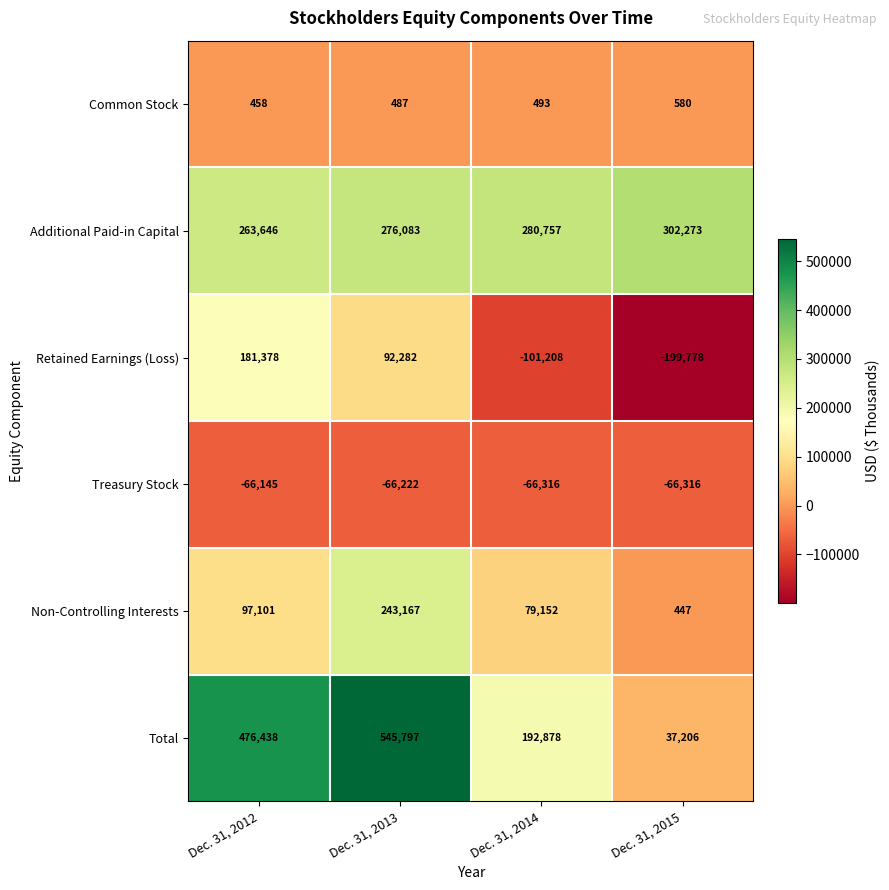

What is the sum of the Retained Earnings (Loss) values at Dec. 31, 2013 and Dec. 31, 2015?

-107496